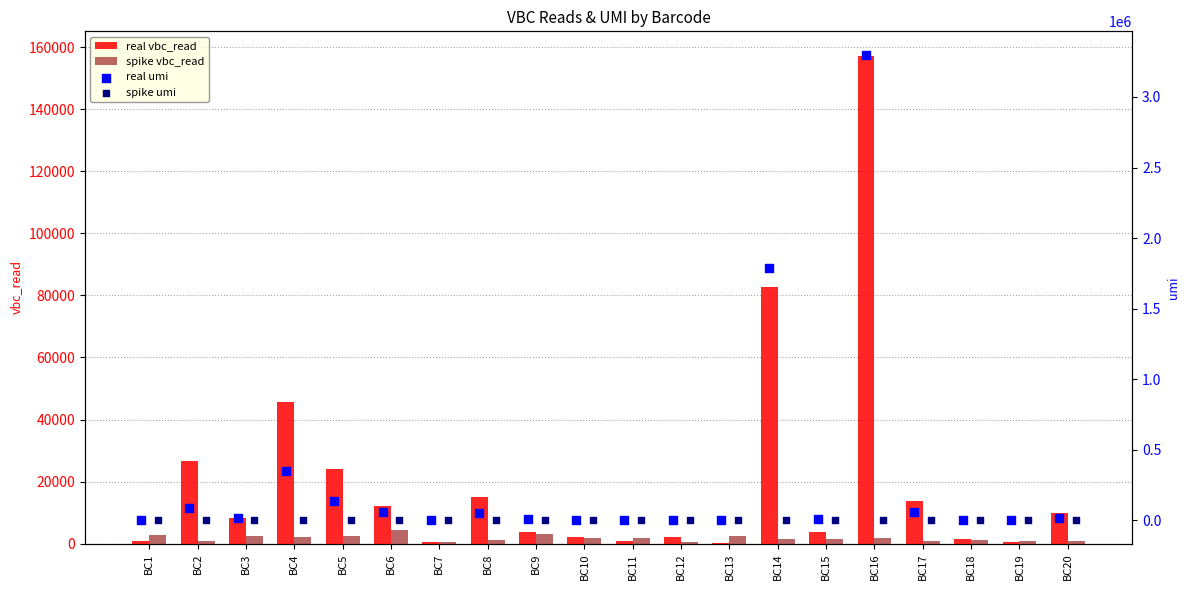

What is the sum of all spike vbc_read values?

35148